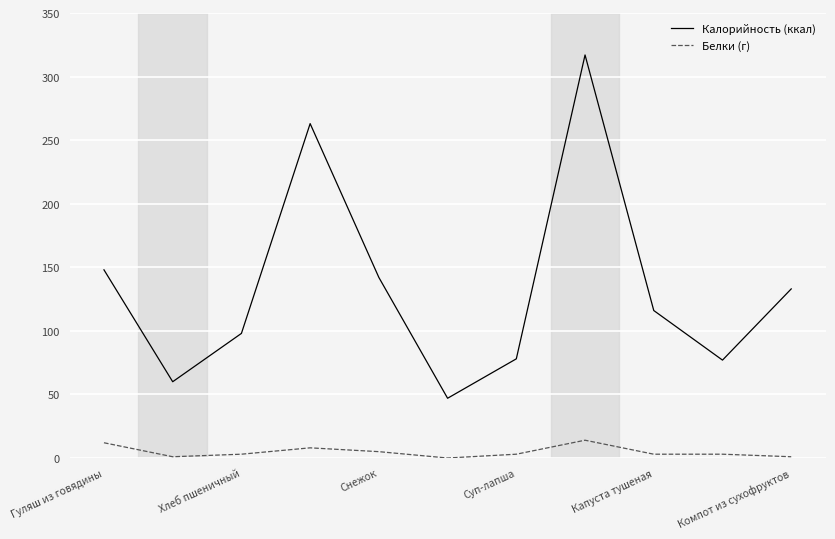

Rank the series by their maximum value, from lowest to highest.

Белки (г), Калорийность (ккал)